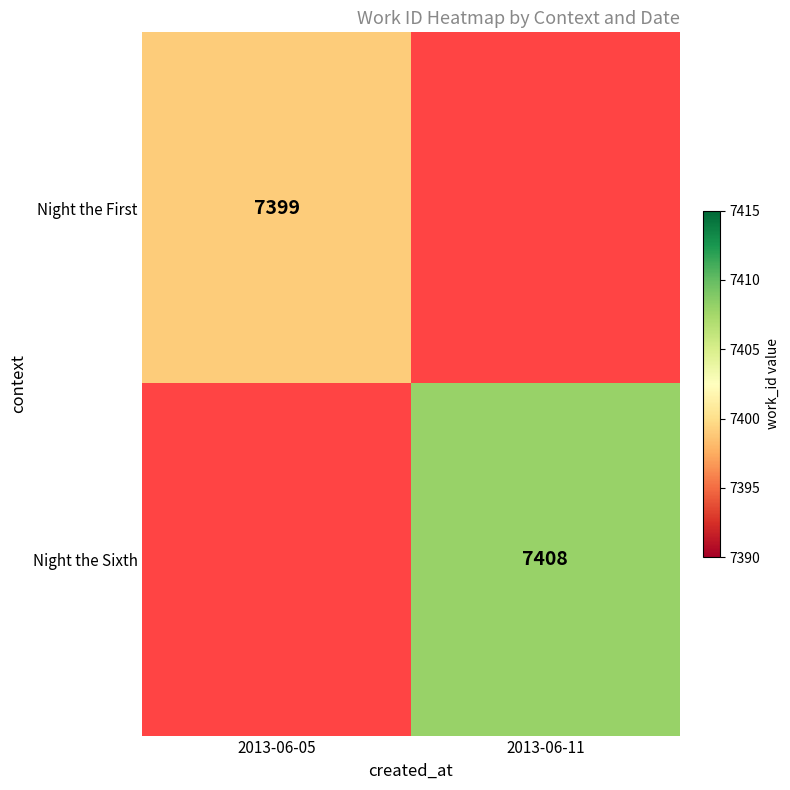

Which has a higher value, 2013-06-05 or 2013-06-11?

2013-06-11